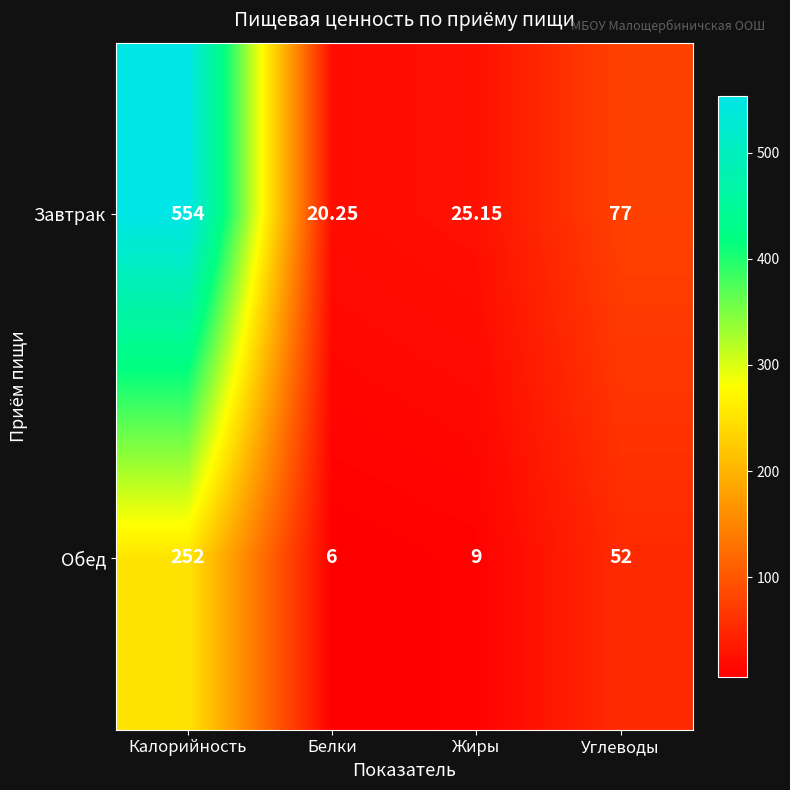

At which label is Завтрак closest to 287?

Углеводы